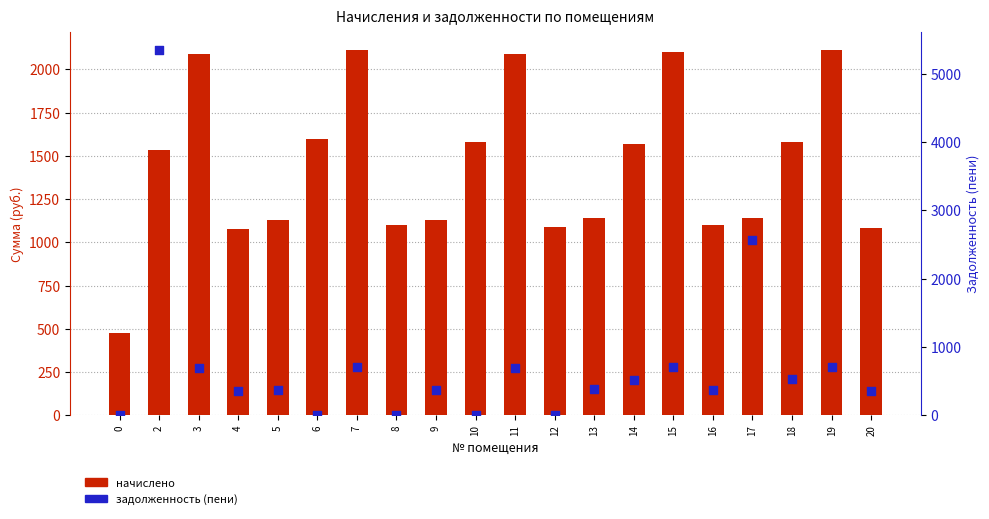

At which category is the sum across all series the highest?

2